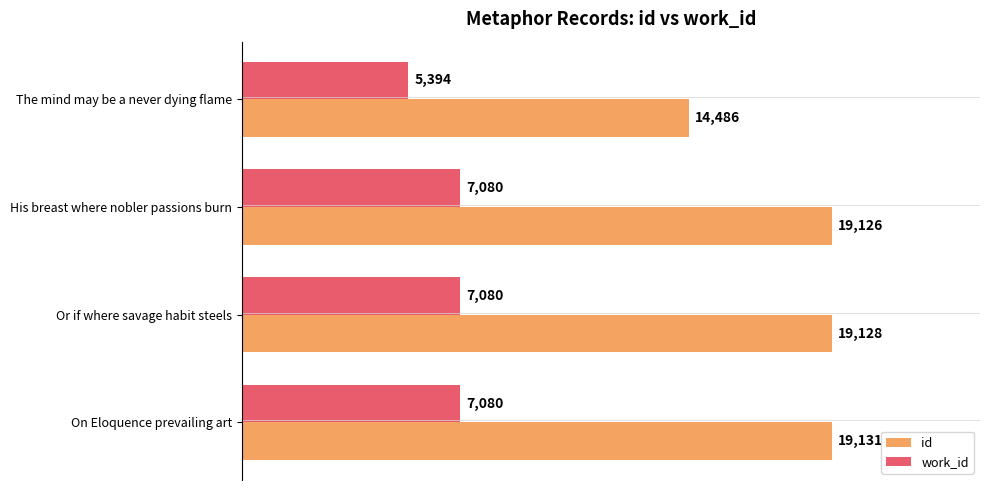

What are all the series names shown in the legend?

id, work_id